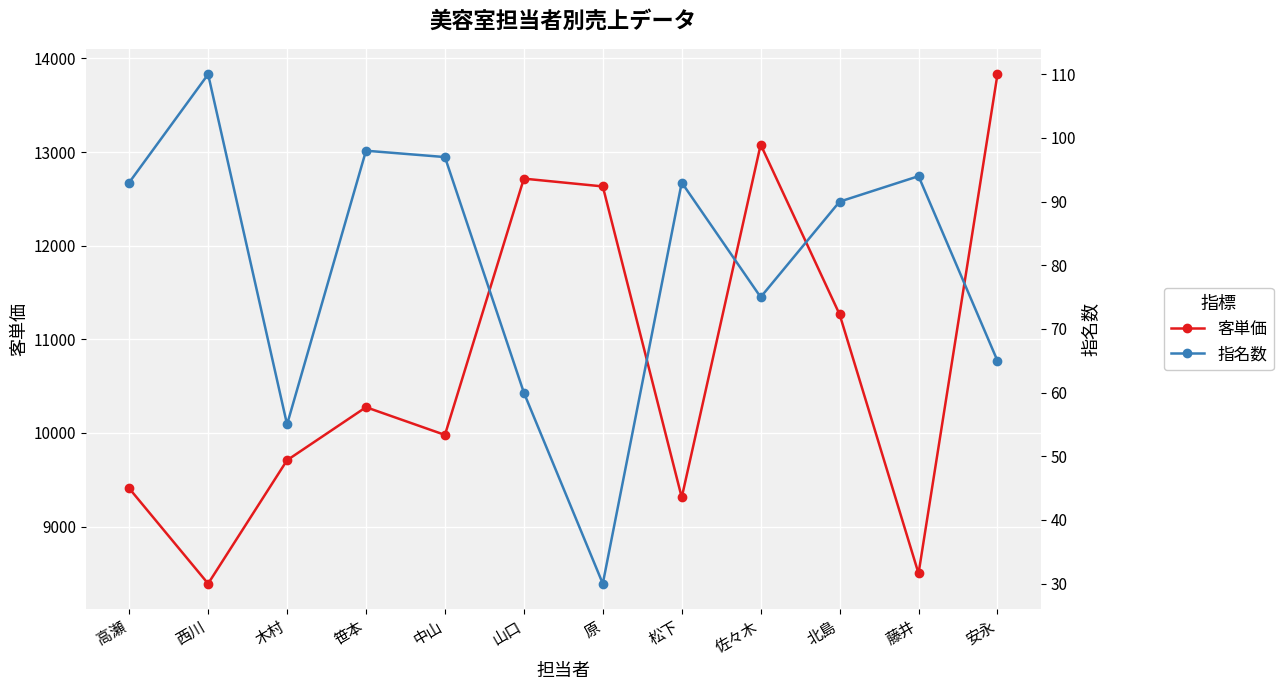

How many interior local peaks does the 客単価 series have?

3